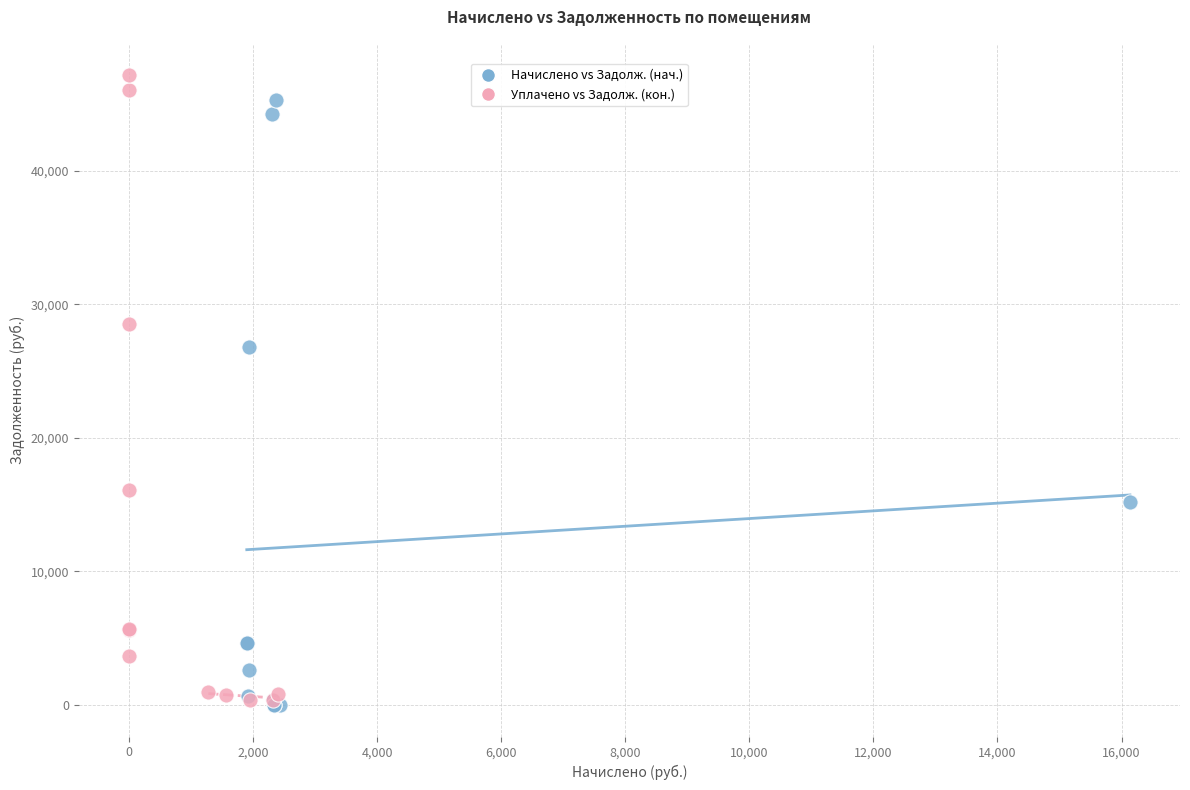

Which series has the widest spread of Y values?

Уплачено vs Задолж. (кон.)